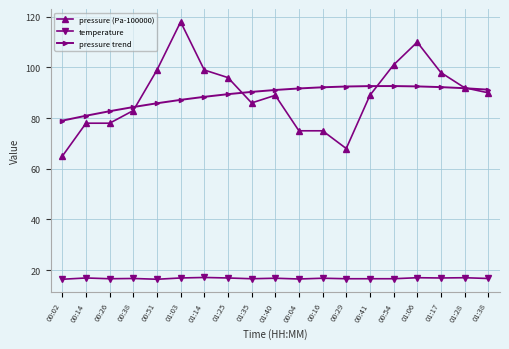

What is the difference between the second highest and minimum values in the temperature series?

0.6